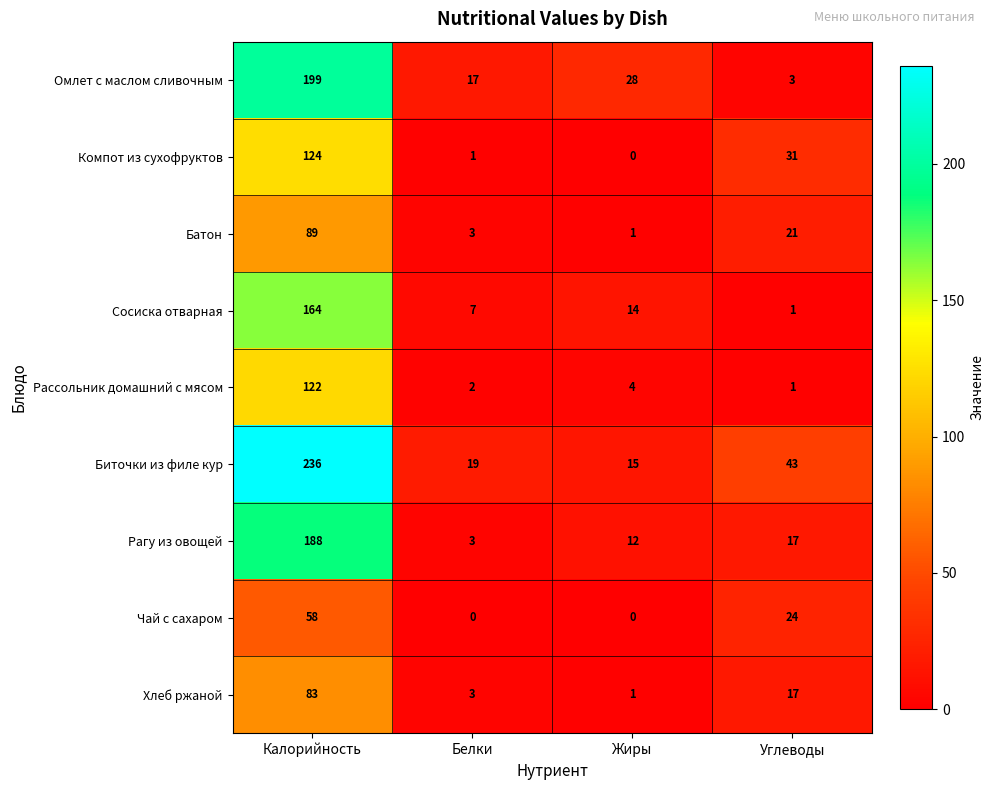

The Батон series shows 3 at Белки. True or false?

True